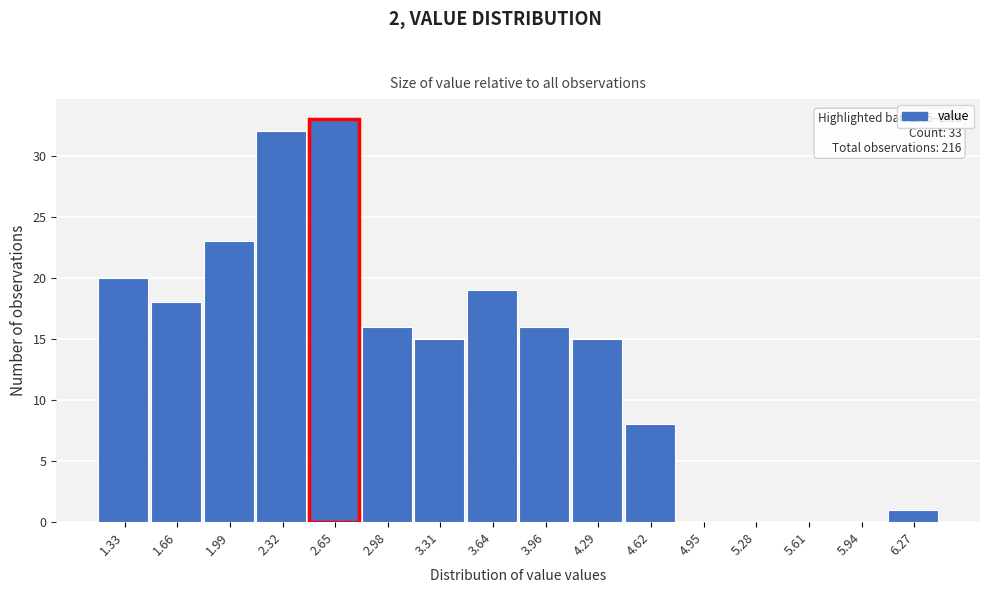

Reading left to right, list all the values displayed in this chart.

1.33=20	1.66=18	1.99=23	2.32=32	2.65=33	2.98=16	3.31=15	3.64=19	3.96=16	4.29=15	4.62=8	4.95=0	5.28=0	5.61=0	5.94=0	6.27=1